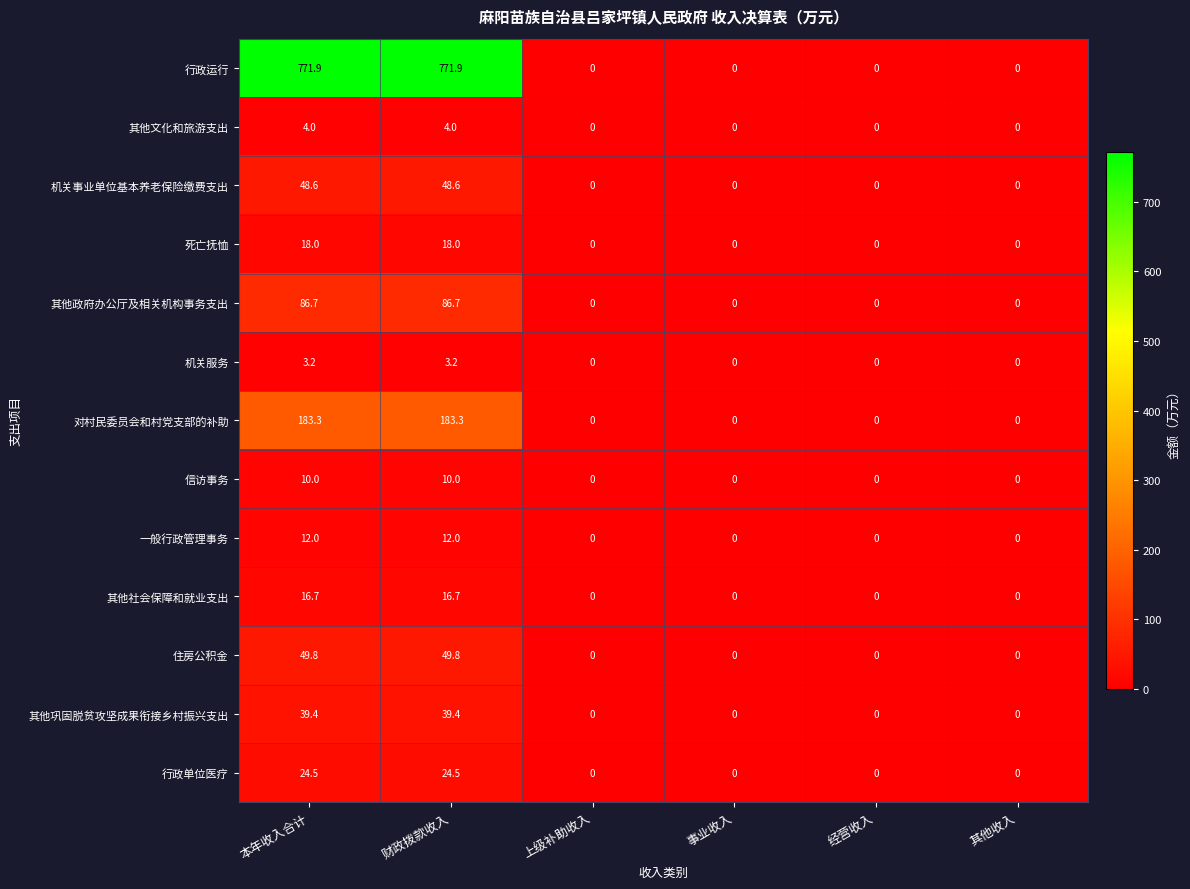

What is the average value of the 对村民委员会和村党支部的补助 series?

61.1